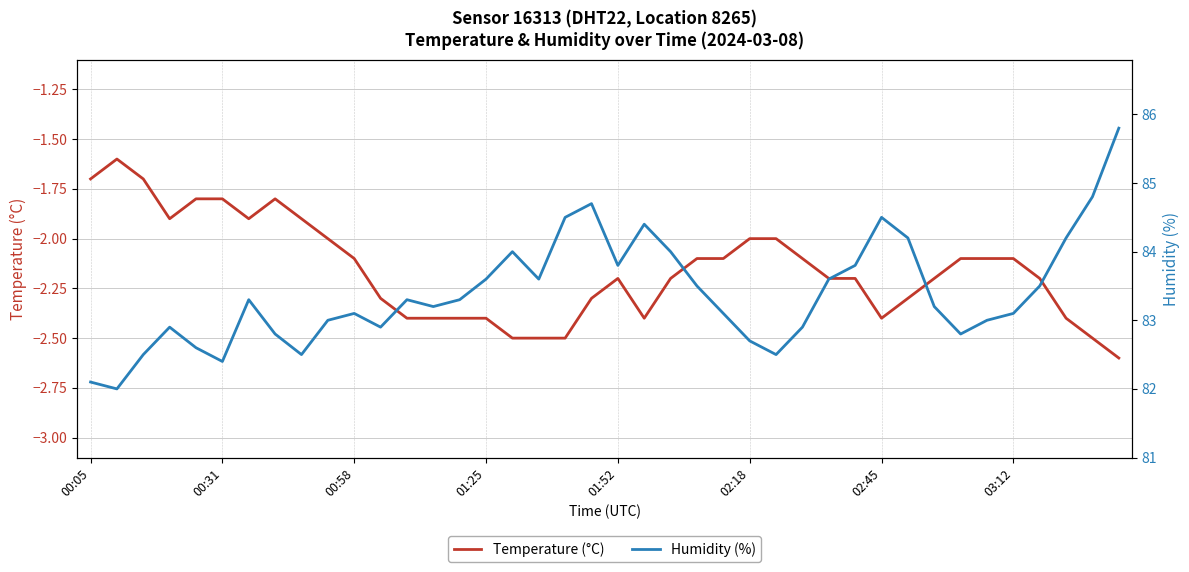

What are all the series names shown in the legend?

temperature, humidity